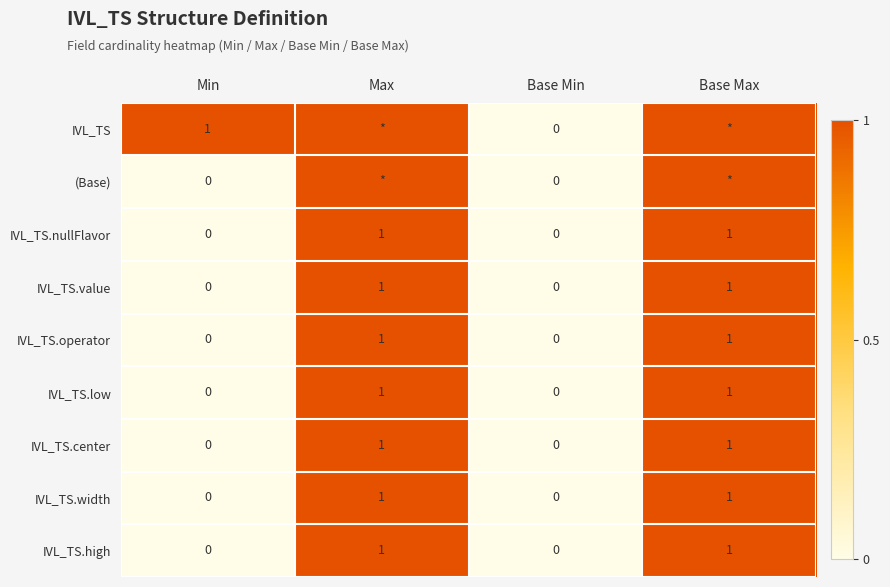

What is the difference between the IVL_TS.value values at Base Max and Base Min?

1